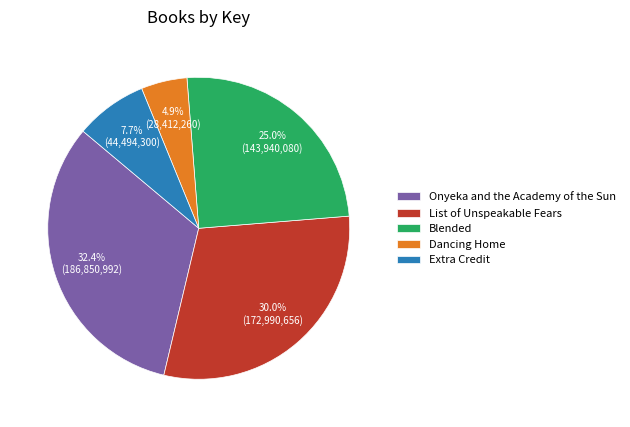

Which slice is the largest?

Onyeka and the Academy of the Sun